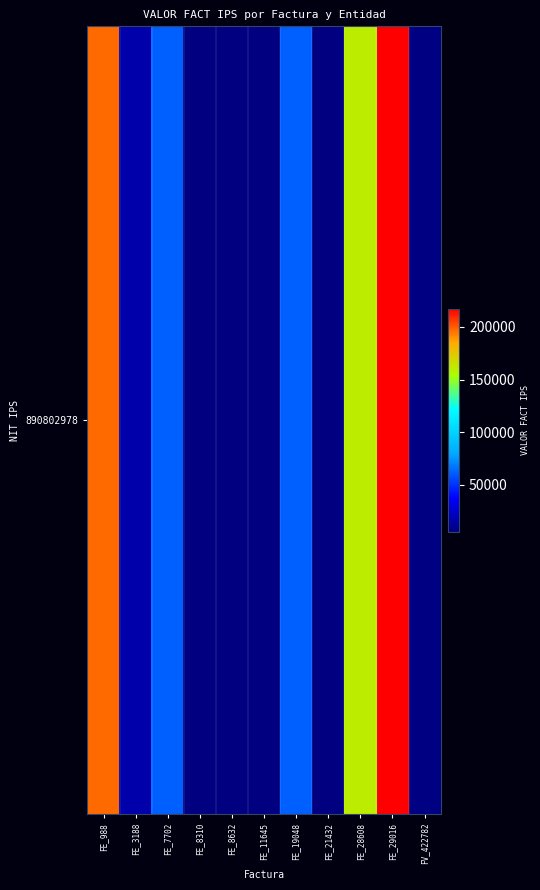

What is the ratio of the value at FE_29016 to the value at FE_8310?

39.7